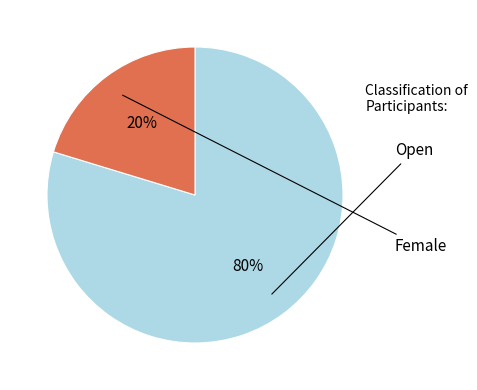

Does any single category account for the majority?

Yes